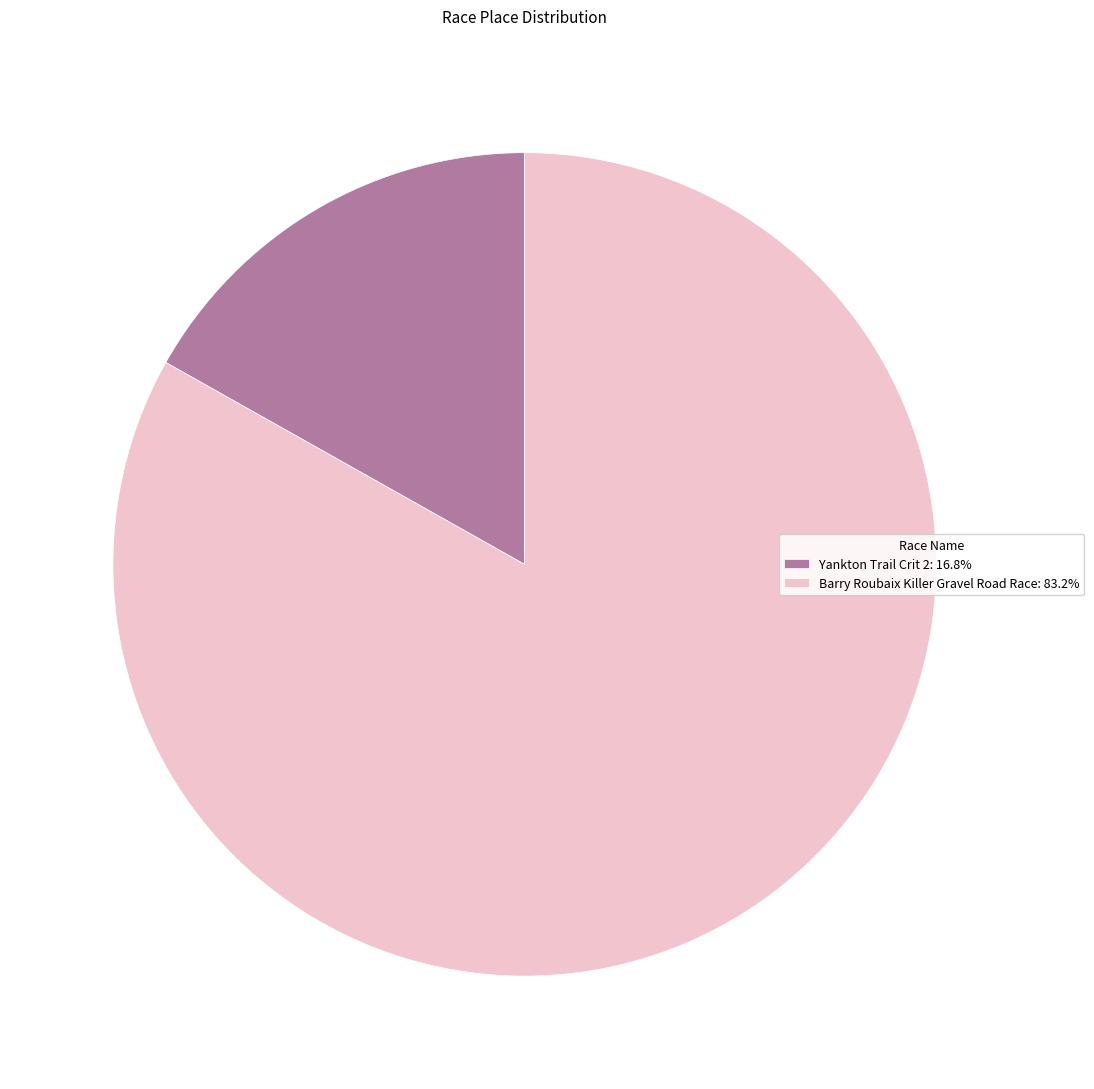

Do Yankton Trail Crit 2: 16.8% and Barry Roubaix Killer Gravel Road Race: 83.2% together represent more than half of the pie?

Yes